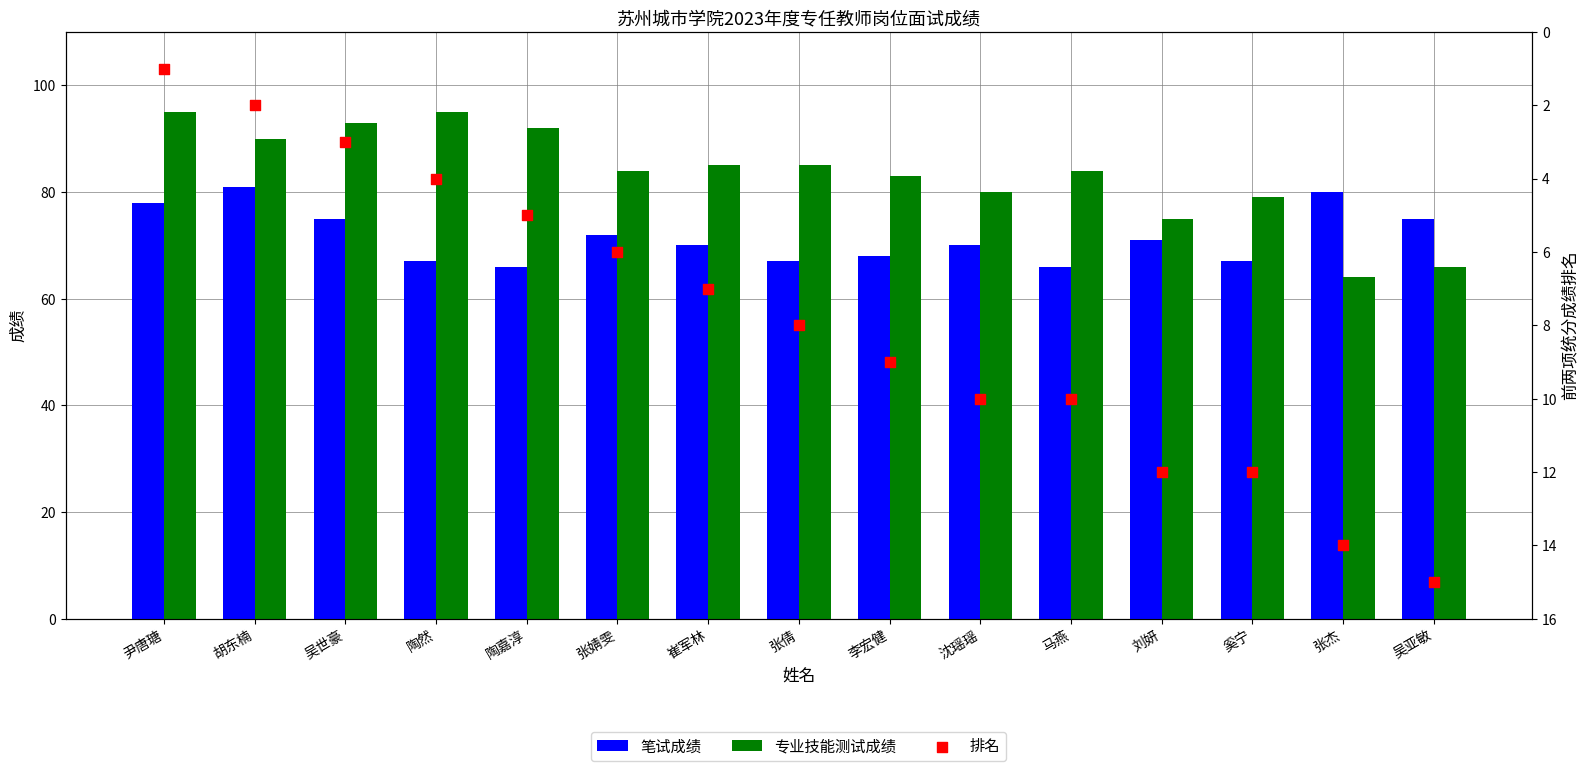

What are all the series names shown in the legend?

笔试成绩, 专业技能测试成绩, 排名